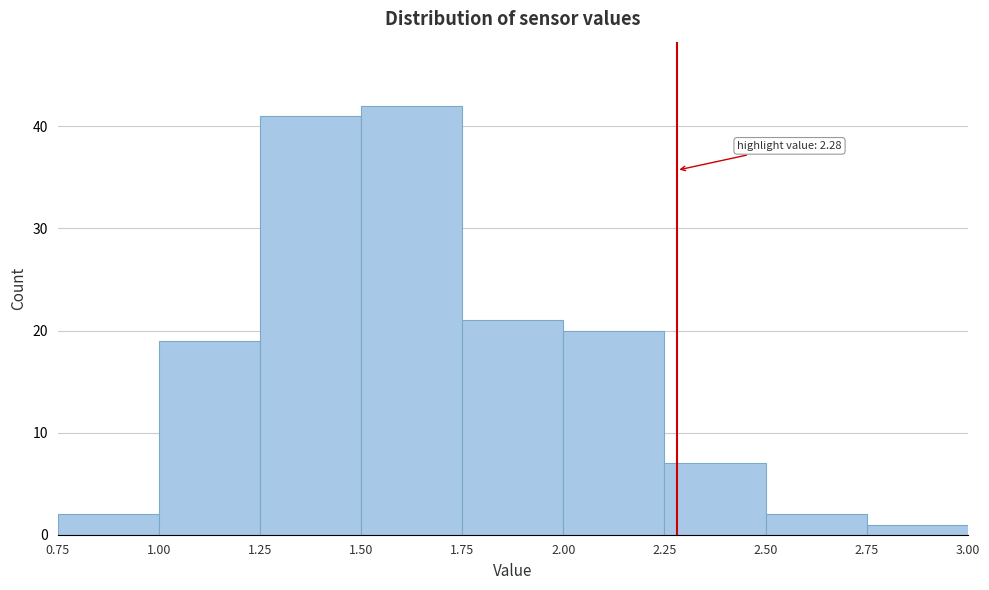

Over which range of the x-axis is the bar tallest?

1.50 to 1.75